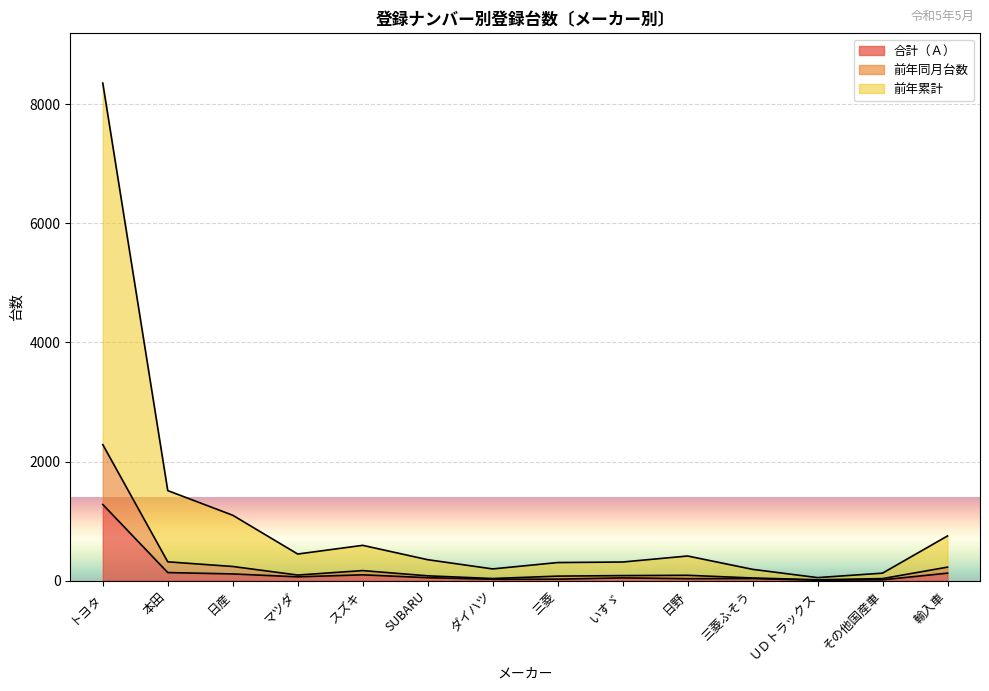

How many lines are shown in the chart?

3